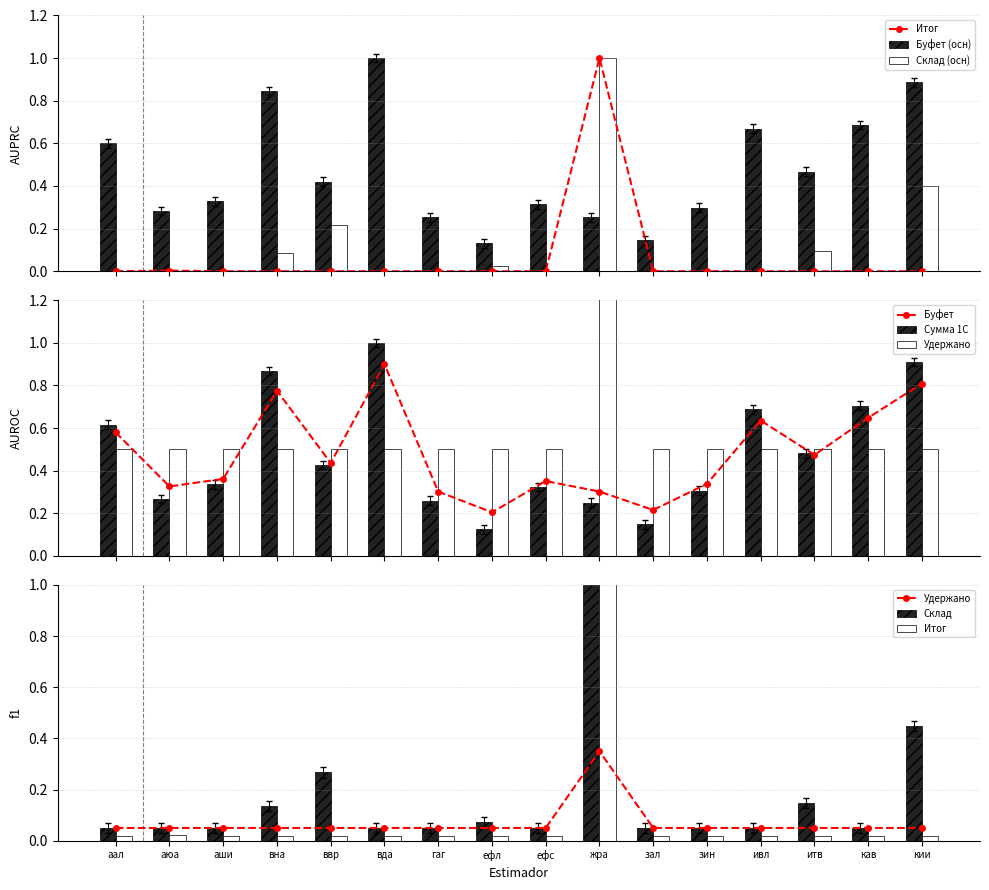

What is the maximum value for Склад (осн)?

1.0